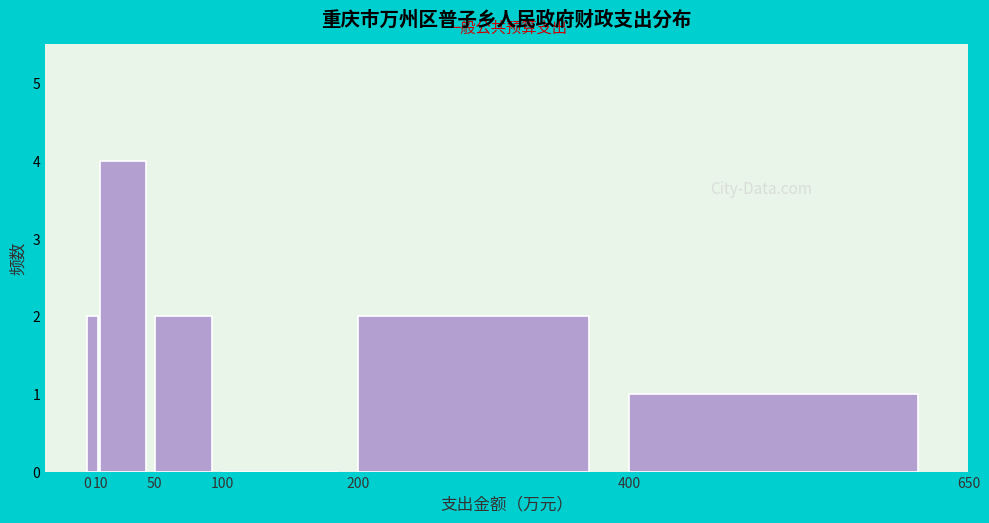

Reading left to right, list every bar in this chart as the range it spans on the x-axis followed by its height. The values are not printed on the chart, so give them approximately, as read against the axis.

0 to 10: 2
10 to 50: 4
50 to 100: 2
100 to 200: 0
200 to 400: 2
400 to 650: 1